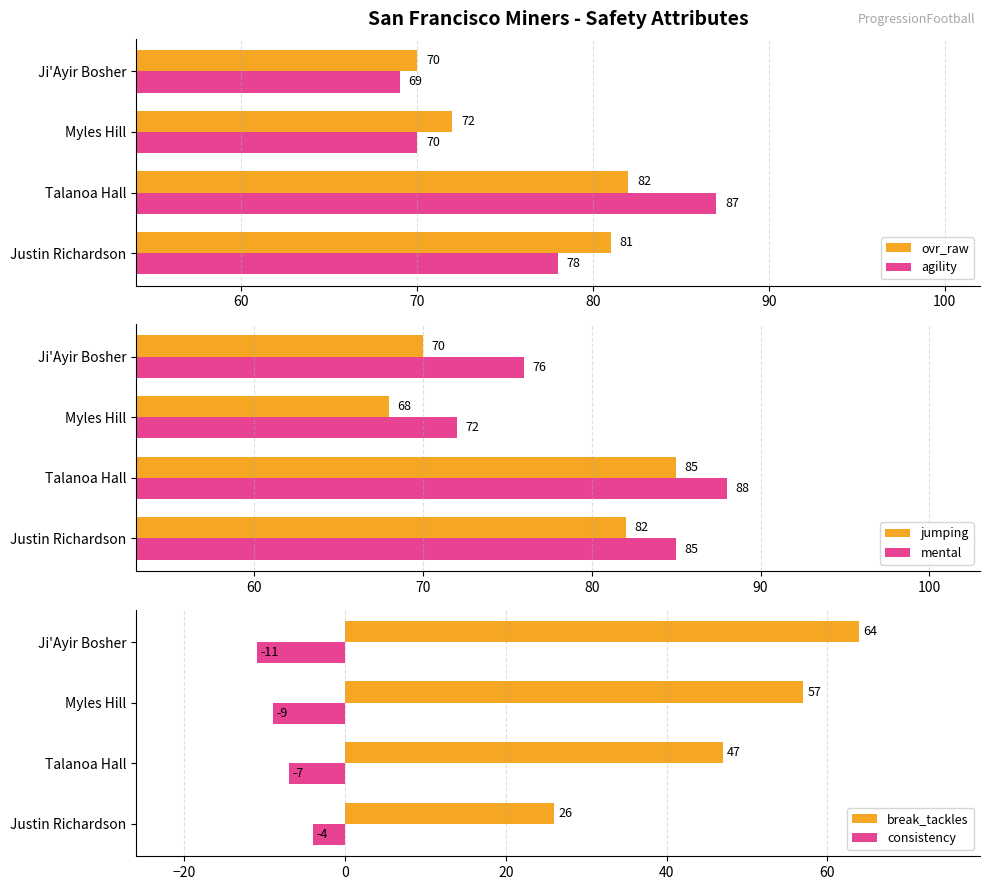

What is the highest value of the agility series?

87